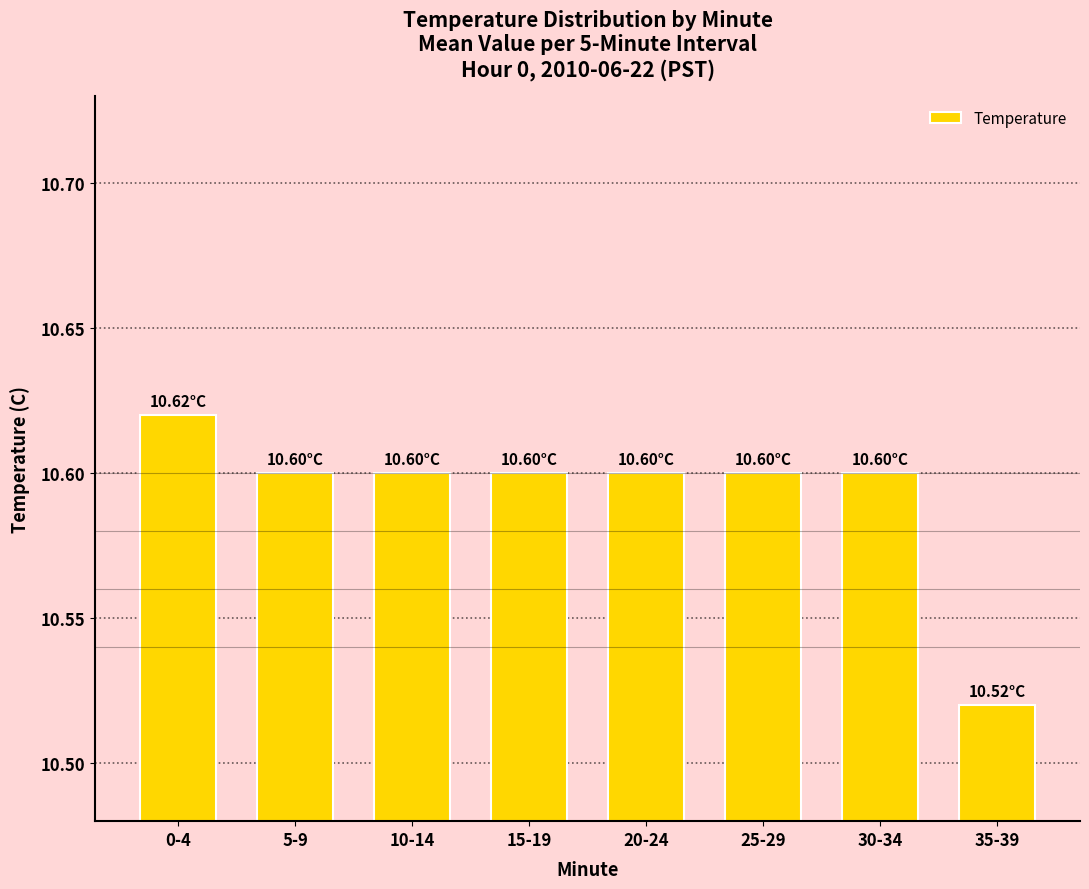

What is the sum of all values?

84.7